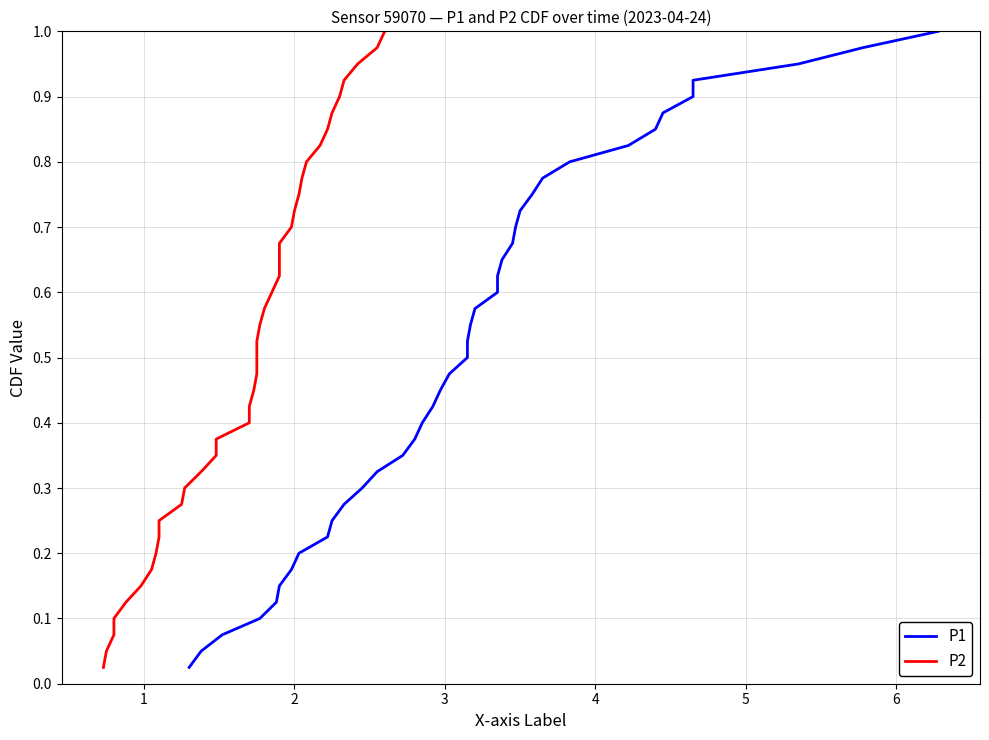

True or false: P2 and P1 cross at least once.

False